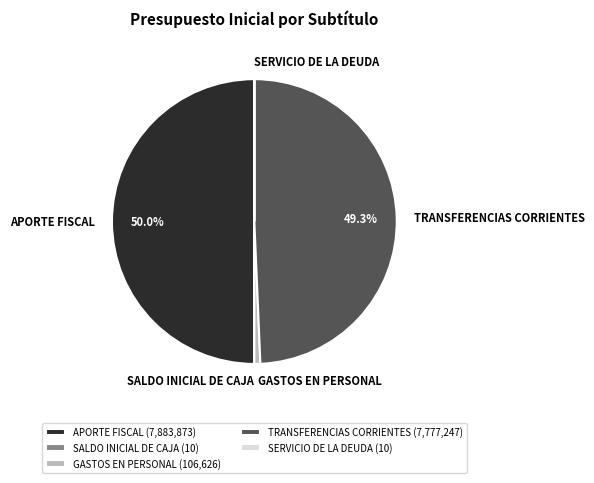

Is it true that TRANSFERENCIAS CORRIENTES is 49% of the pie?

True